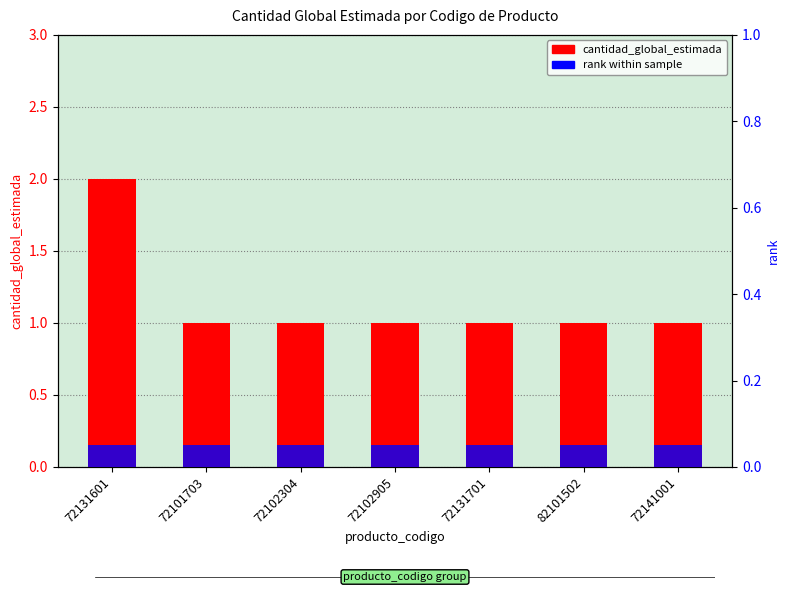

What are all the series names shown in the legend?

cantidad_global_estimada, rank within sample